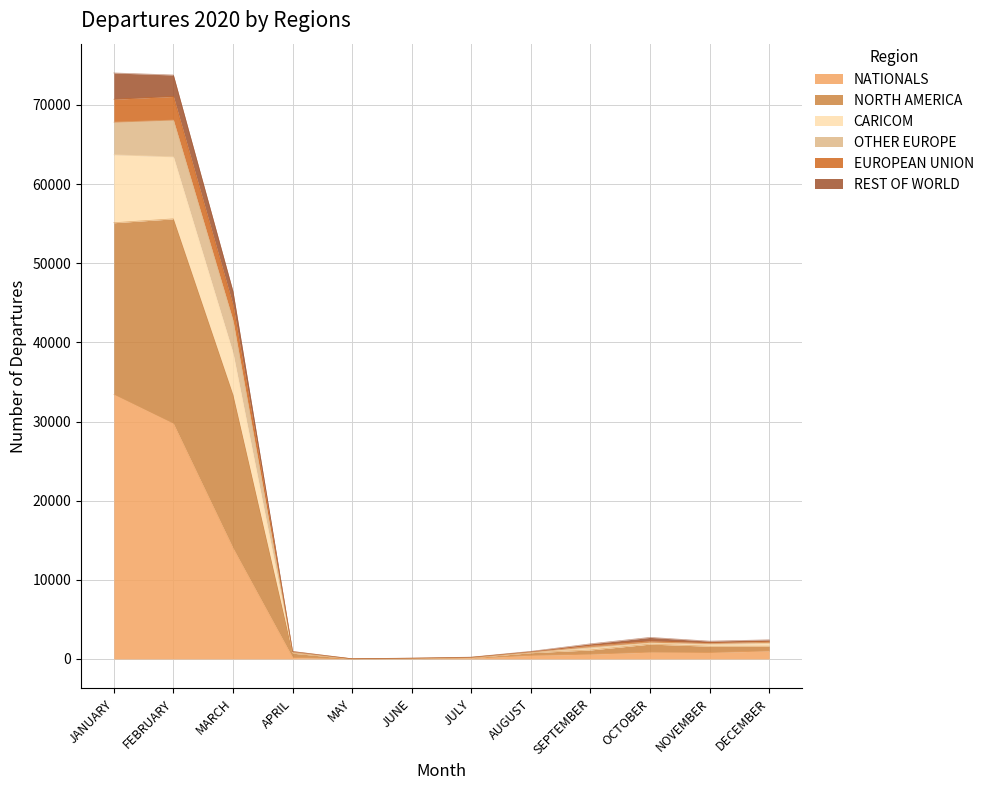

What is the maximum value for NATIONALS?

33414